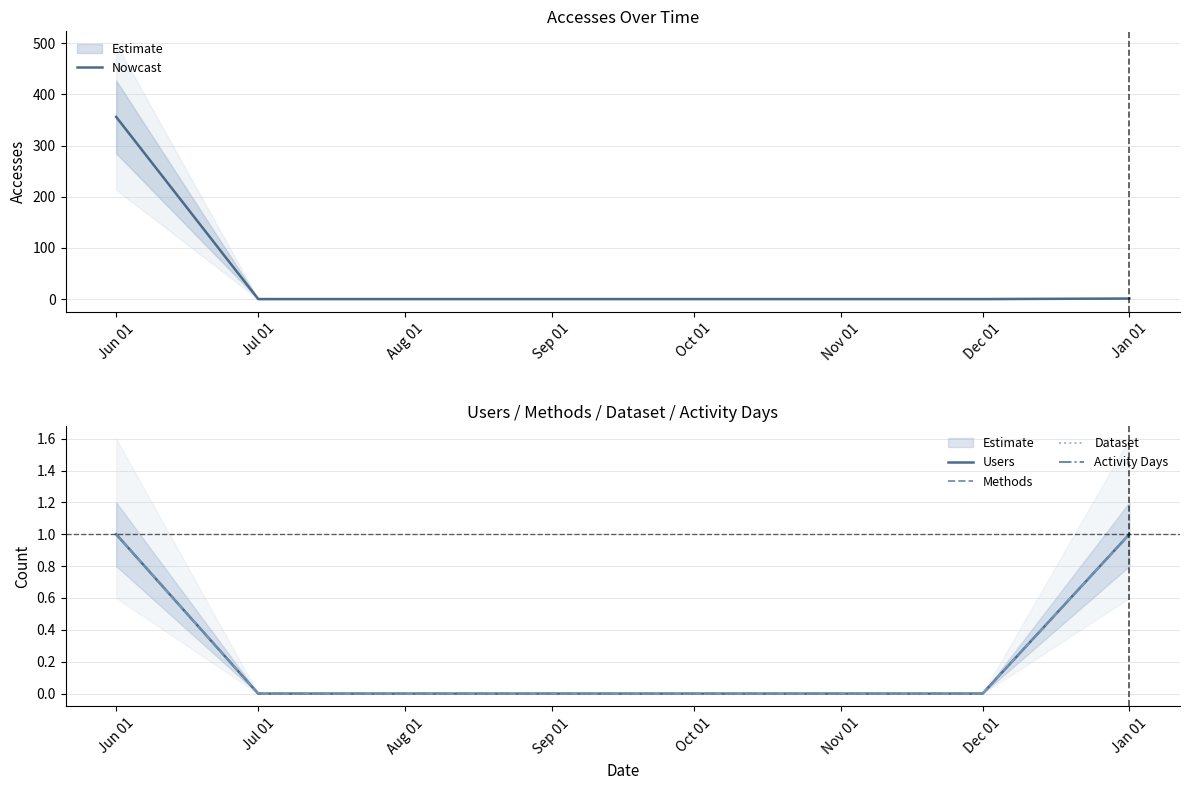

True or false: Nowcast and Dataset cross at least once.

False